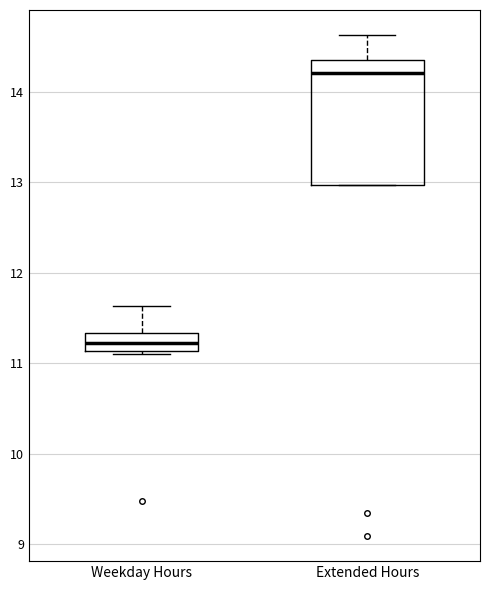

Comparing the boxes themselves (not the whiskers), which one is the tallest?

Extended Hours